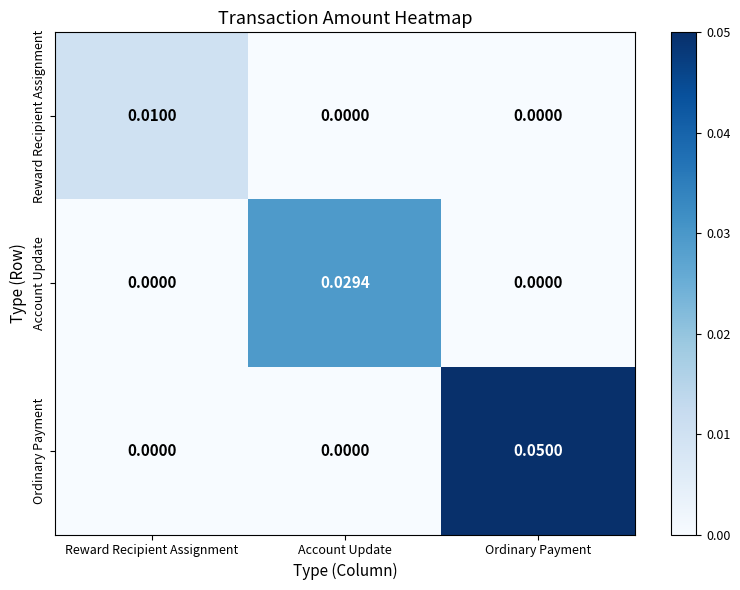

Between Reward Recipient Assignment and Account Update, which series saw the biggest shift?

Account Update